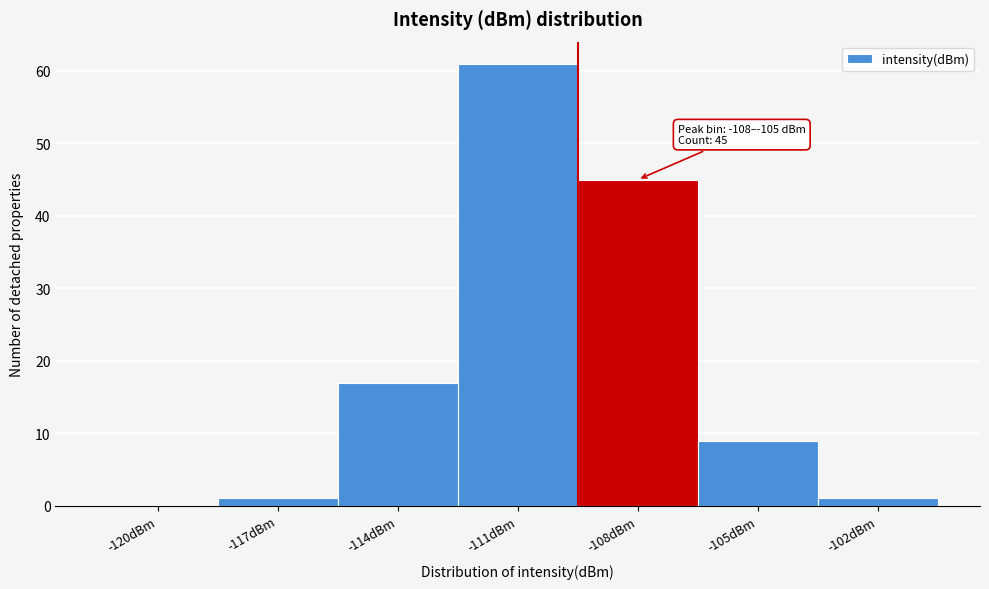

Reading left to right, what are all the values shown in this chart?

-120dBm=0	-117dBm=1	-114dBm=17	-111dBm=61	-108dBm=45	-105dBm=9	-102dBm=1